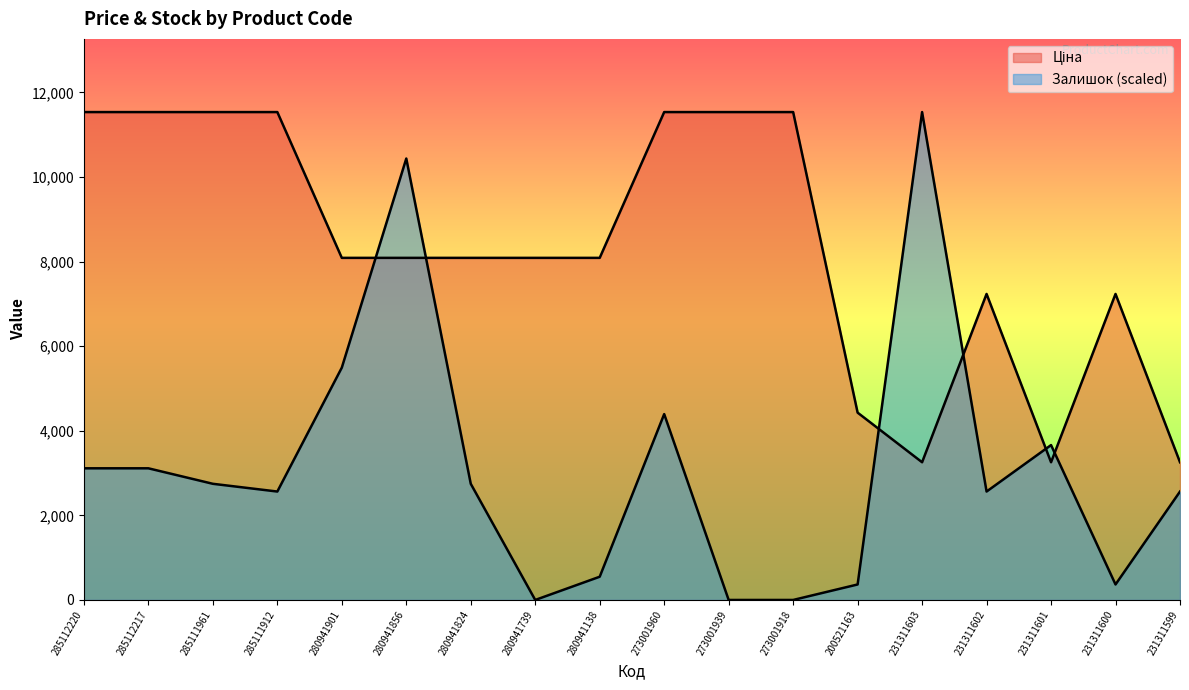

List the series in order of their peak value, highest first.

Ціна, Залишок